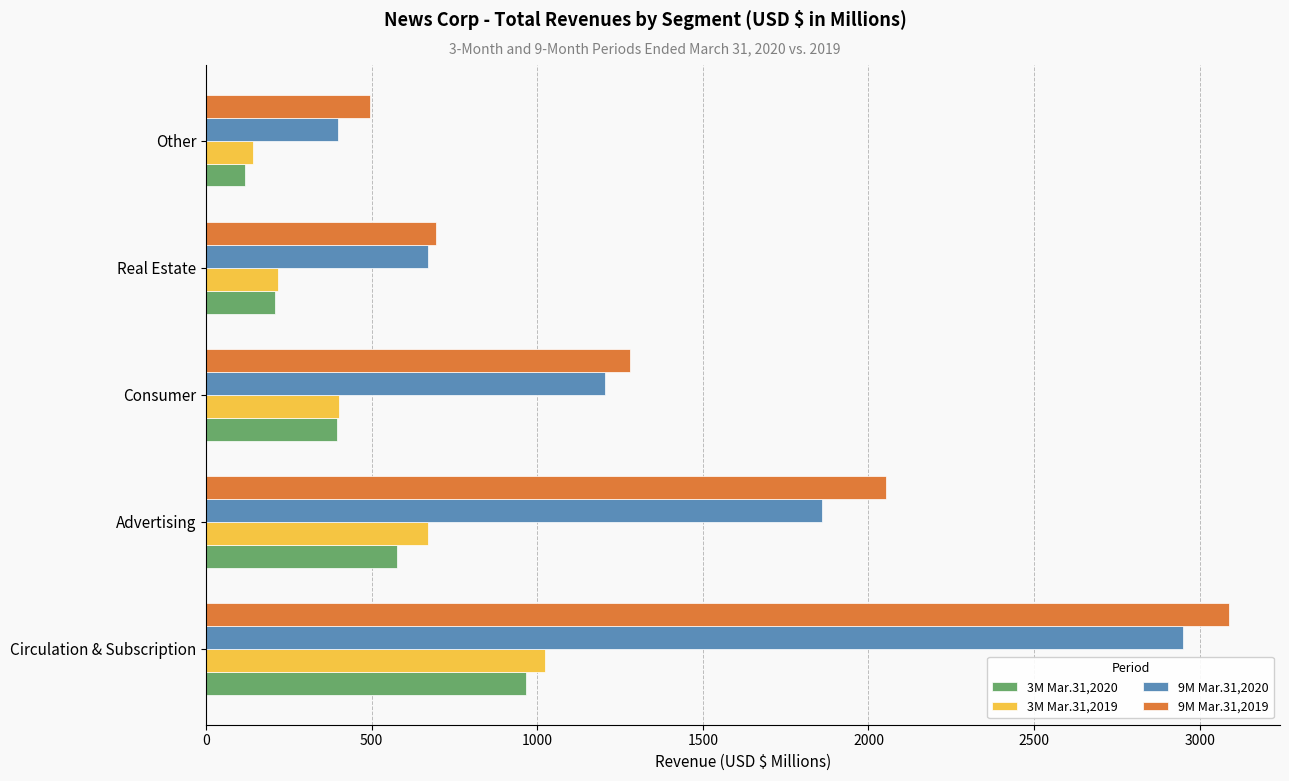

True or false: 3M Mar.31,2019 has a value of 1407 at Circulation & Subscription.

False